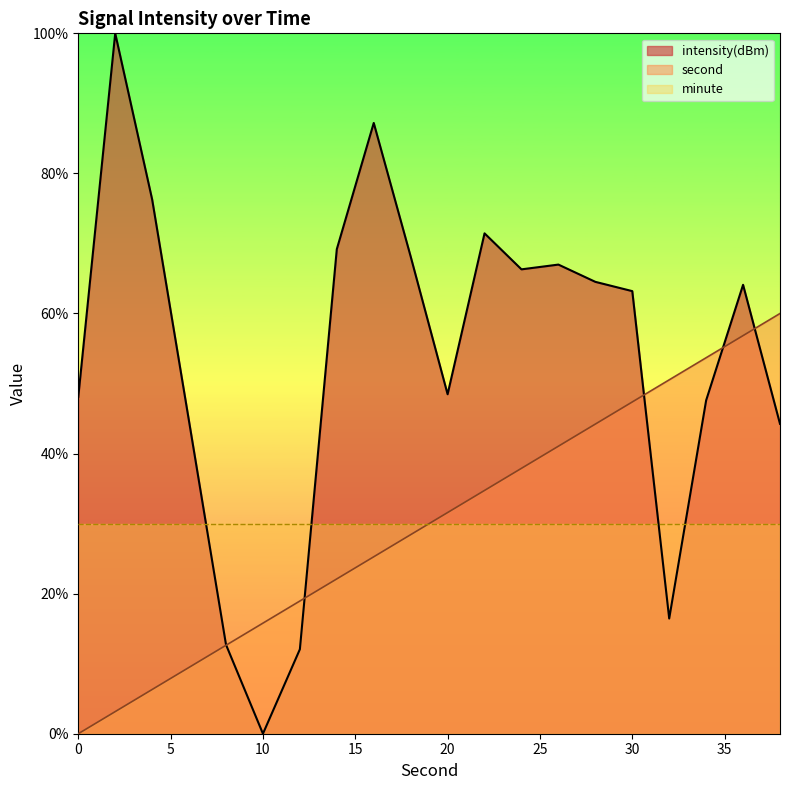

In intensity(dBm), how many points are higher than both neighbors (excluding endpoints)?

5